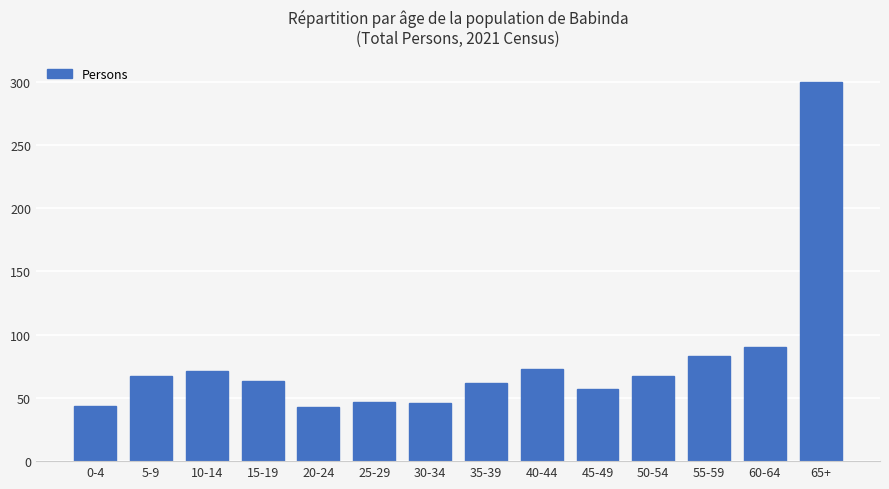

What is the sum of all values?

1113